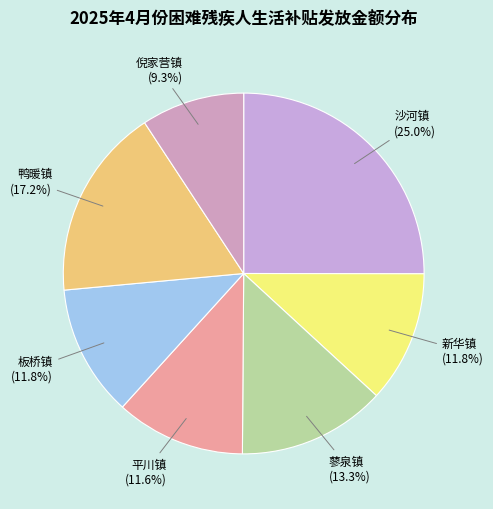

What percentage is NOT represented by 板桥镇?

88.2%